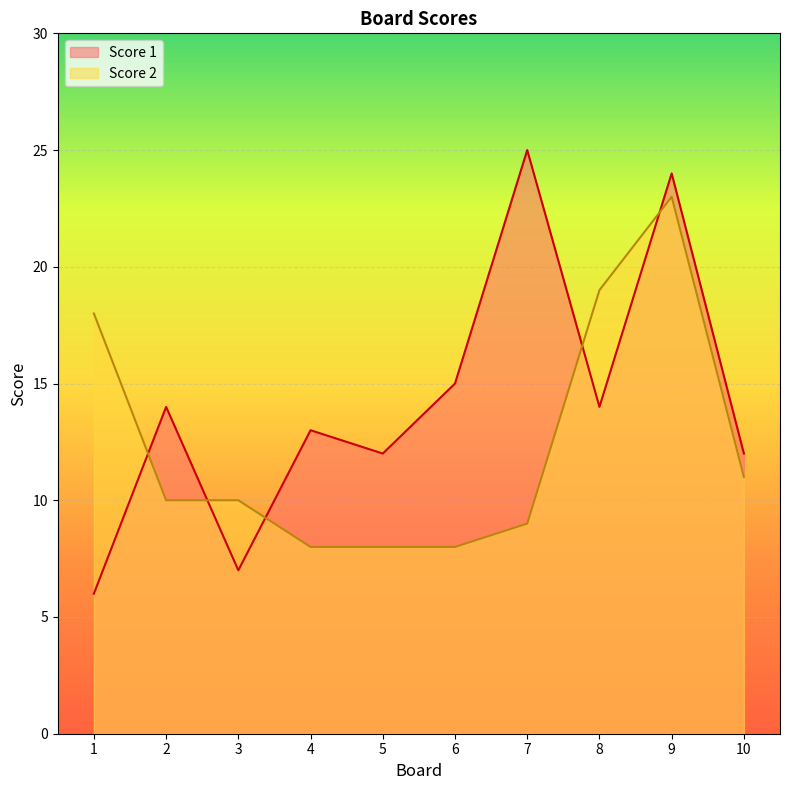

What is the value of the Score 1 point at the 9th from the left?

24